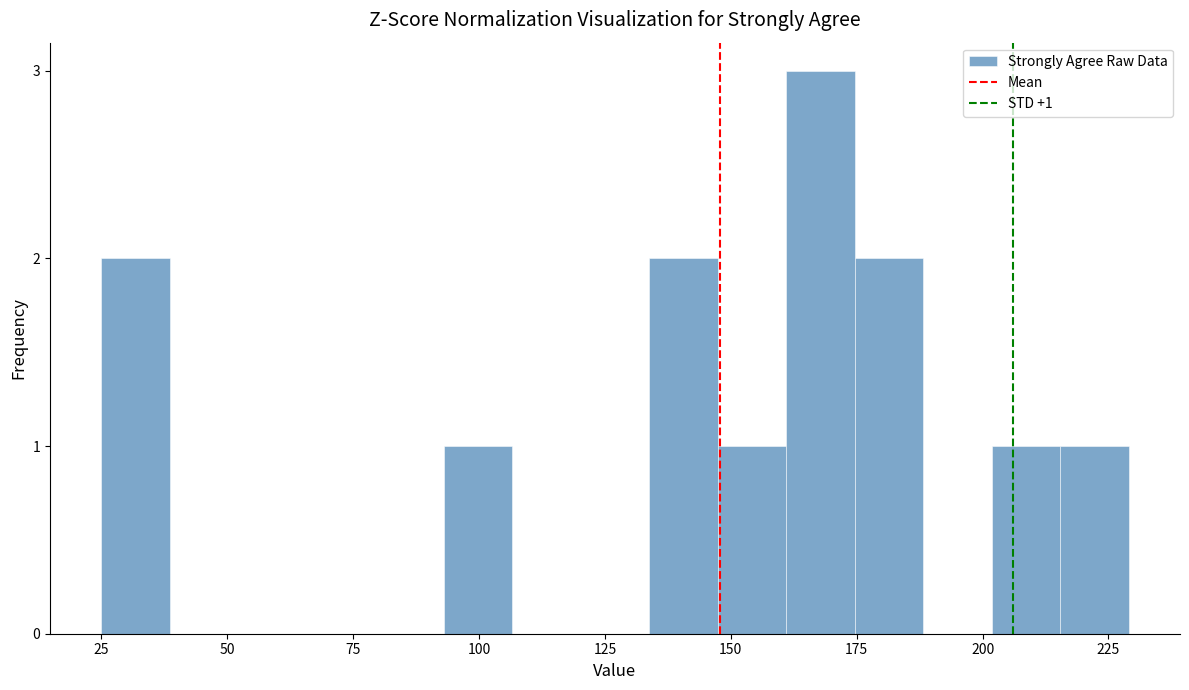

Around what value on the x-axis is the tallest bar? Give the approximate position of its centre, as read against the axis.

170